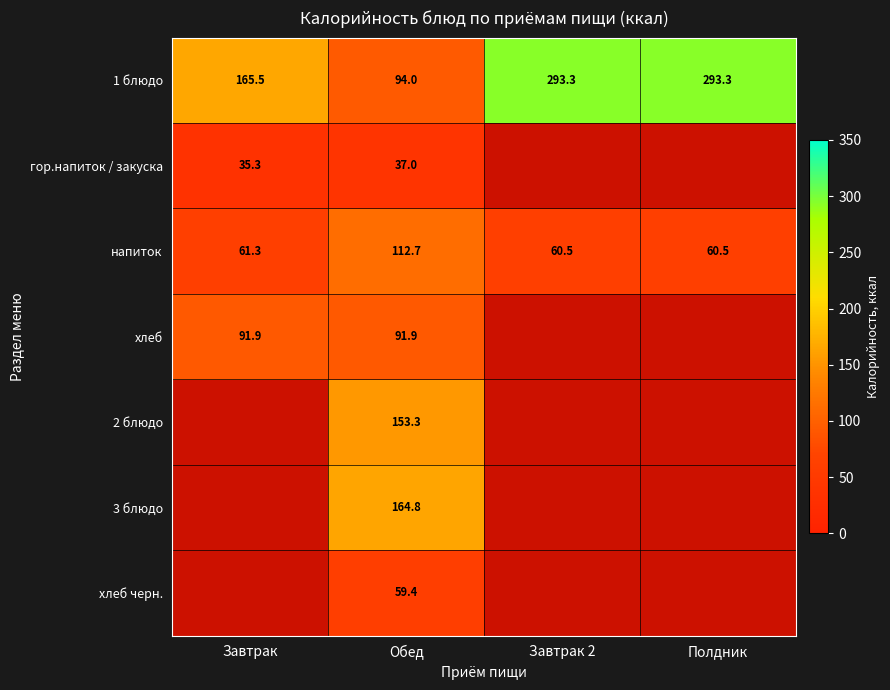

The 1 блюдо series shows 385.7 at Полдник. True or false?

False